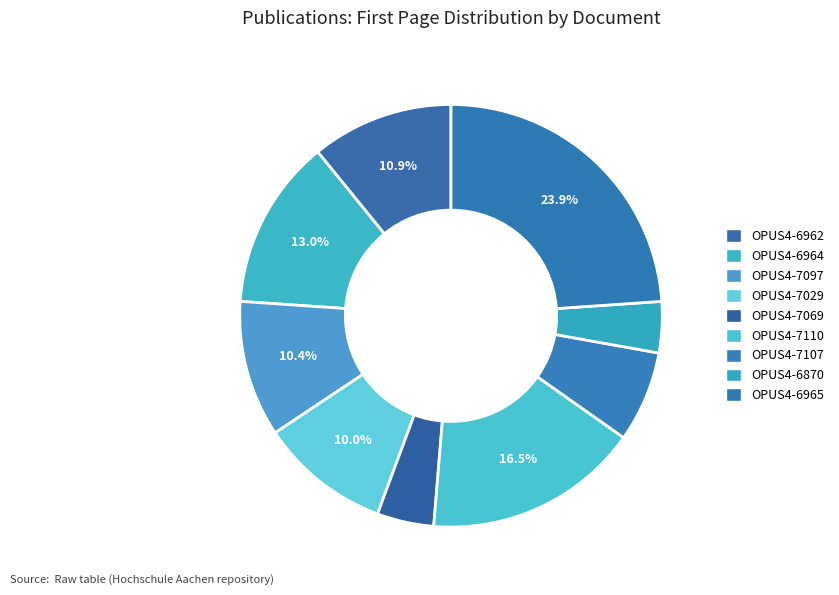

To the nearest percent, what is the average slice percentage?

11%